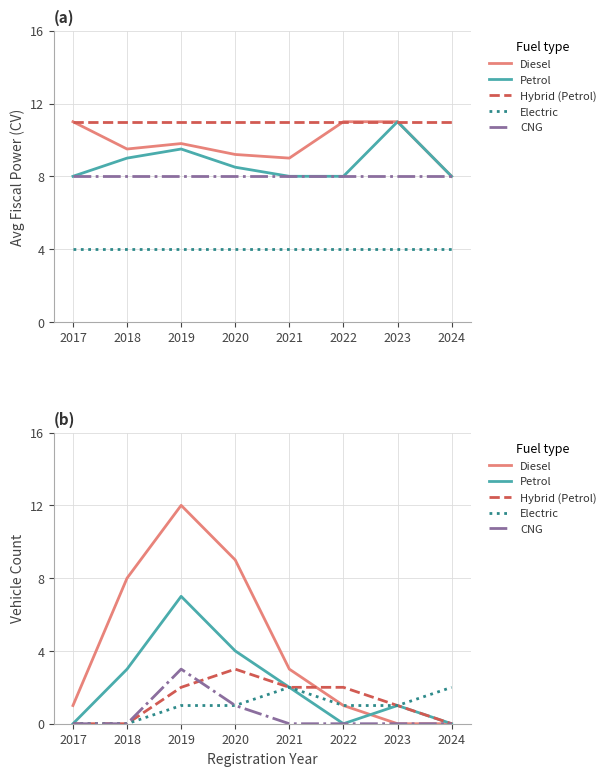

True or false: Hybrid (Petrol) and Electric cross at least once.

False